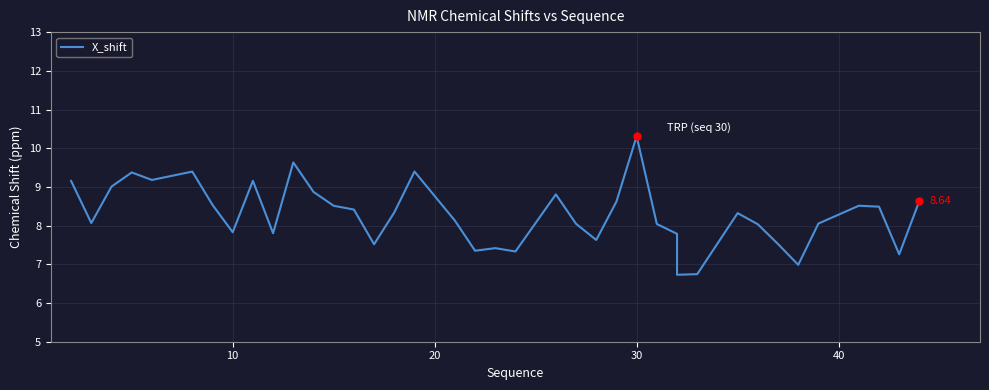

What is the average value?

8.3